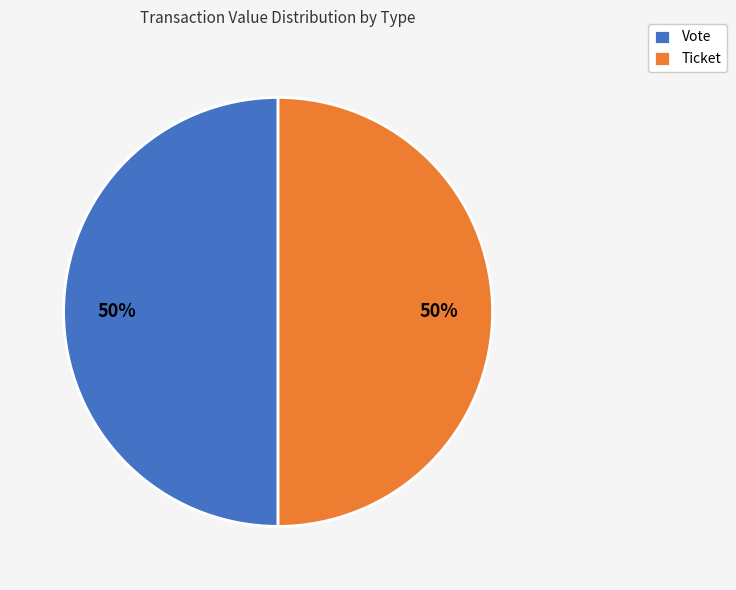

True or false: Vote accounts for 44% of the total.

False